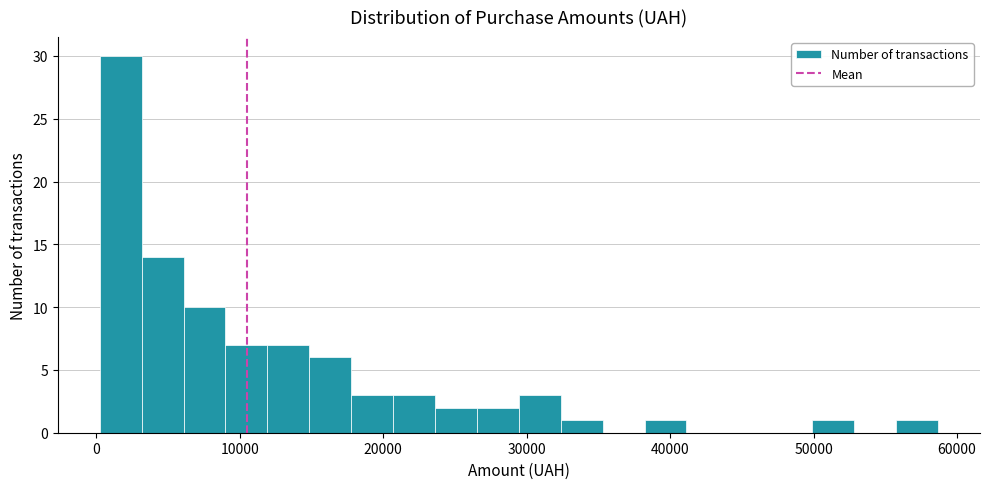

Around what value on the x-axis is the tallest bar? Give the approximate position of its centre, as read against the axis.

2000